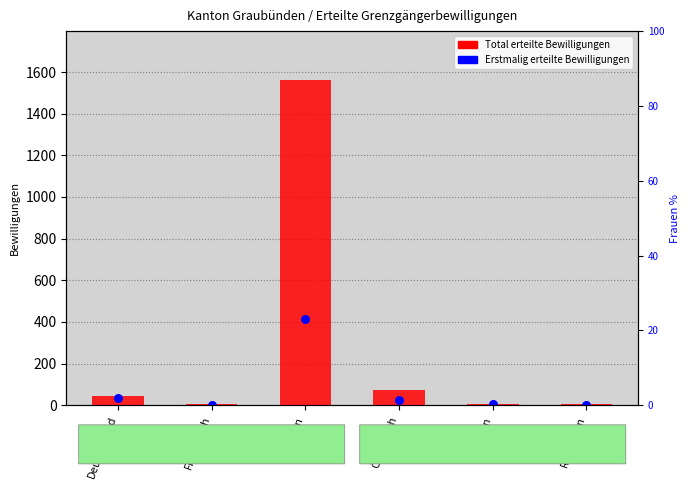

What is the ratio of the value at Österreich to the value at Rumänien?

9.0